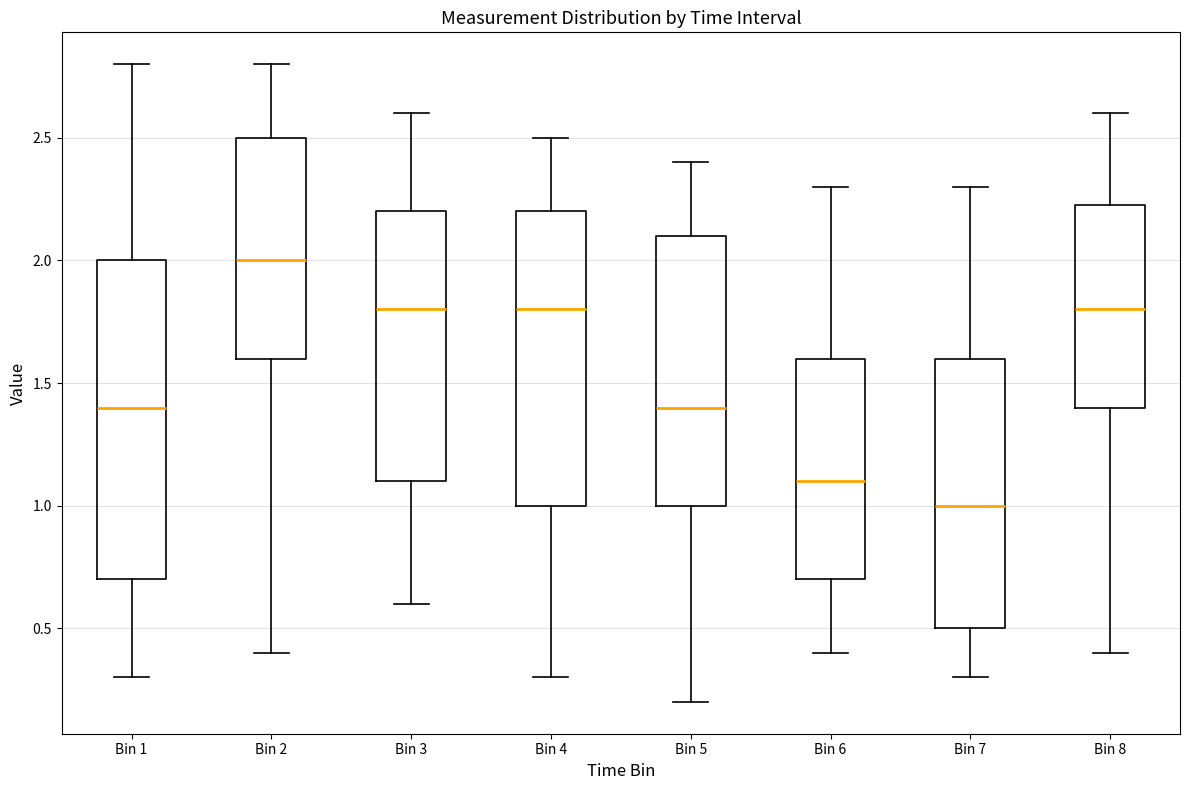

Which box is the tallest, from its lower edge to its upper edge?

Bin 1